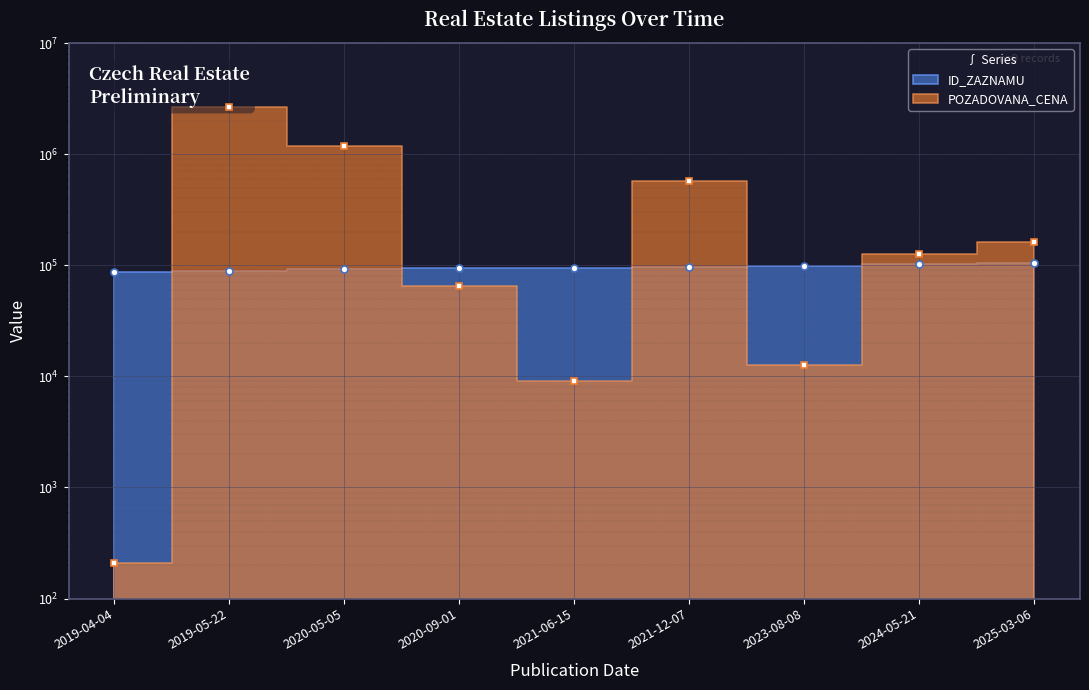

How many intersections are there between ID_ZAZNAMU and POZADOVANA_CENA?

5